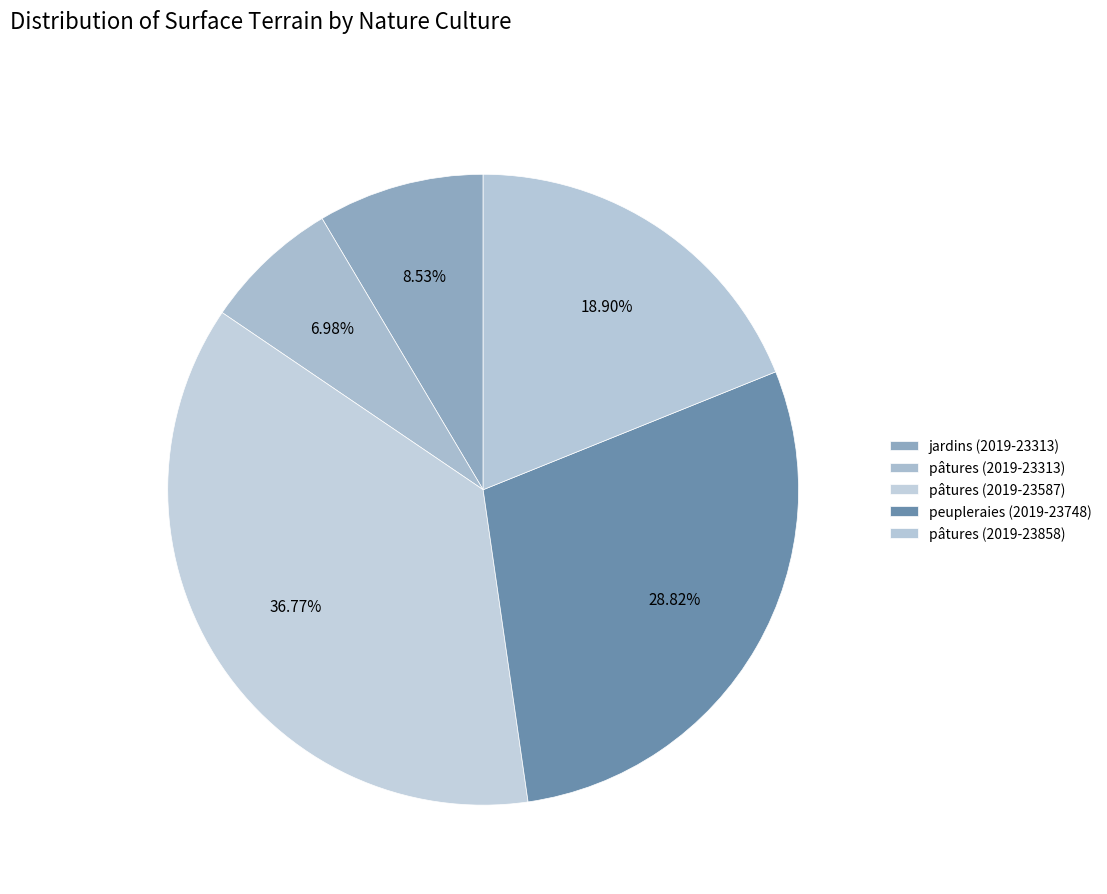

Do pâtures (2019-23313) and pâtures (2019-23858) together represent more than half of the pie?

No